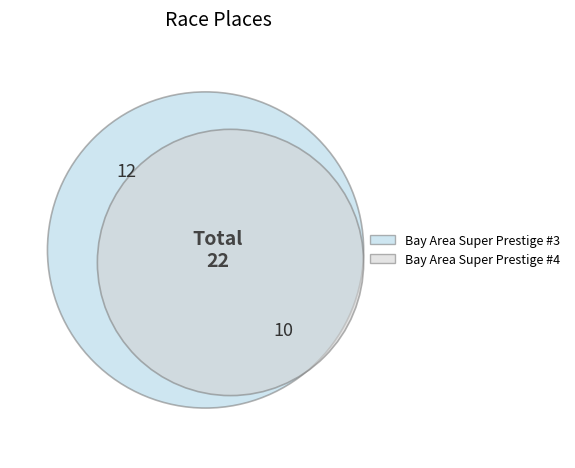

Count the number of slices in the pie.

2